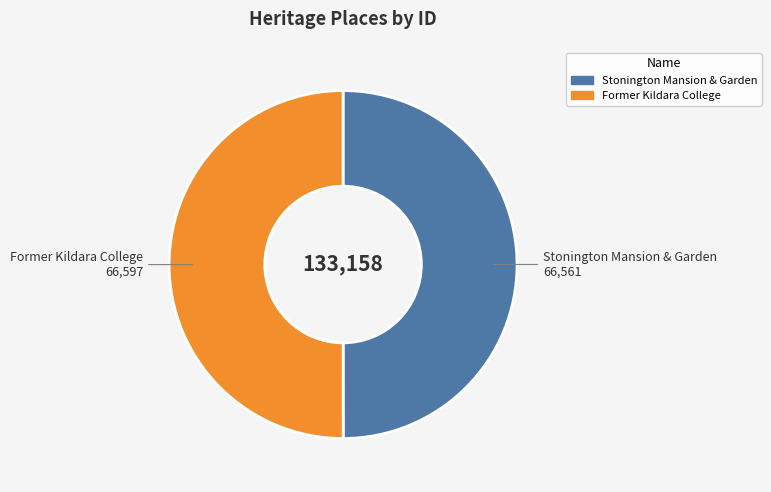

The Stonington Mansion & Garden slice represents 50% of the pie. True or false?

True